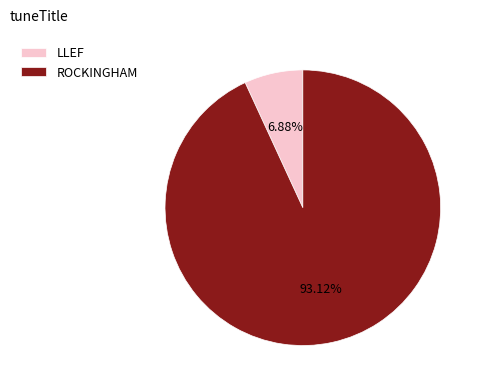

To the nearest percent, what portion does ROCKINGHAM represent?

93%